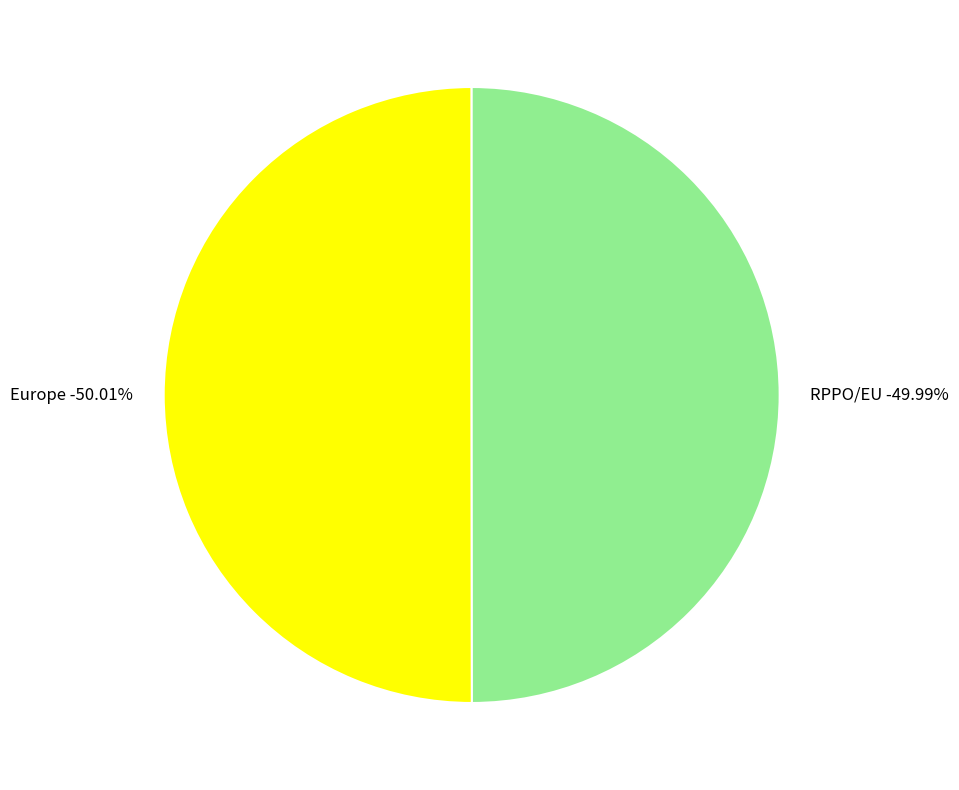

What is the ratio of the value at RPPO/EU to the value at Europe?

1.0